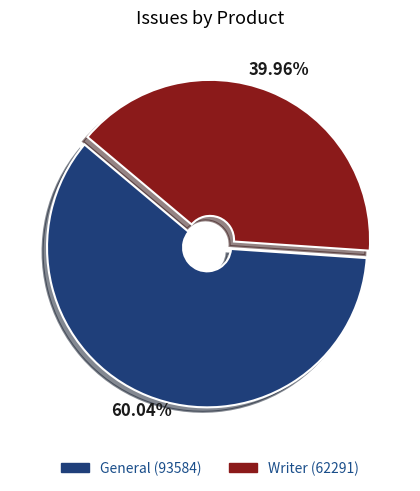

How many slices are in this pie chart?

2